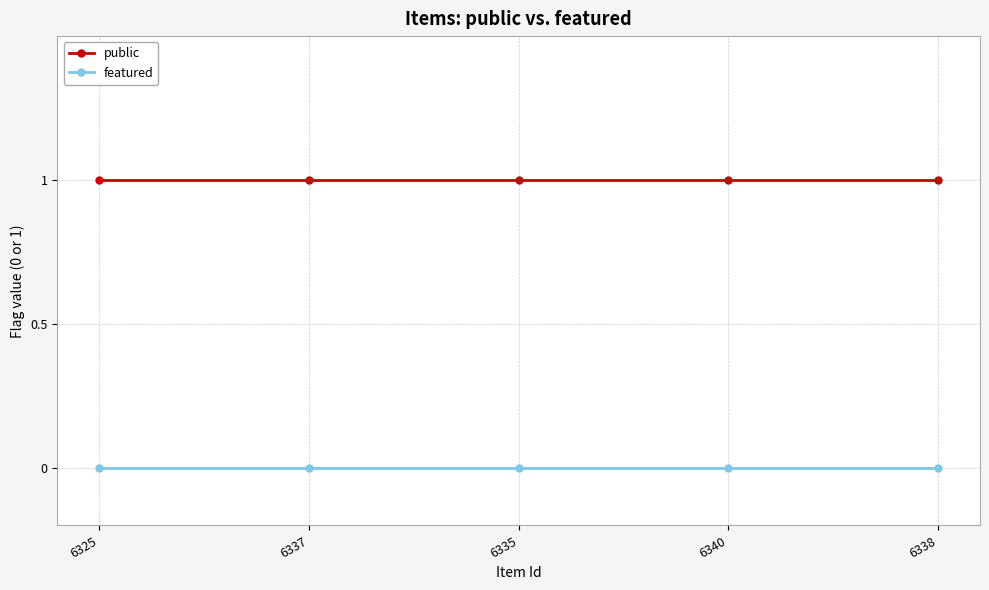

At 6325, list the series in order from smallest to largest.

featured, public